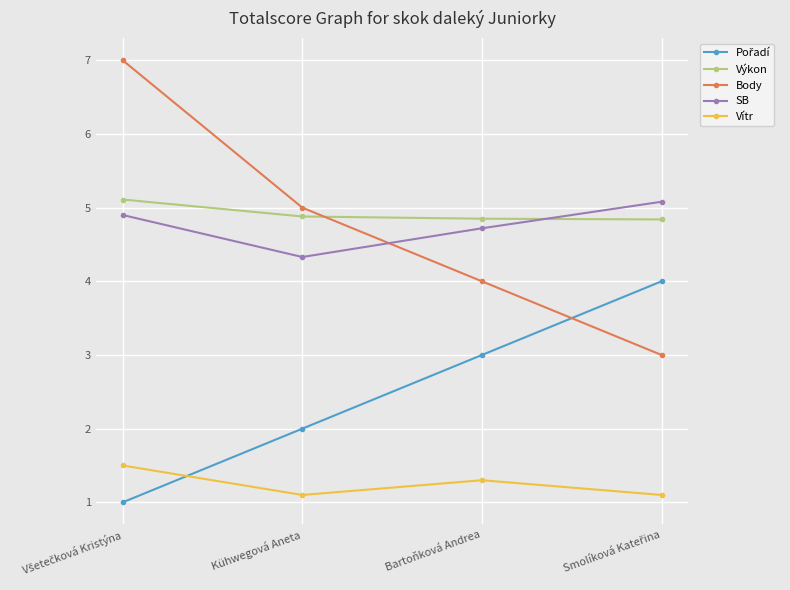

What is the value of the Body point at the 3rd from the left?

4.0